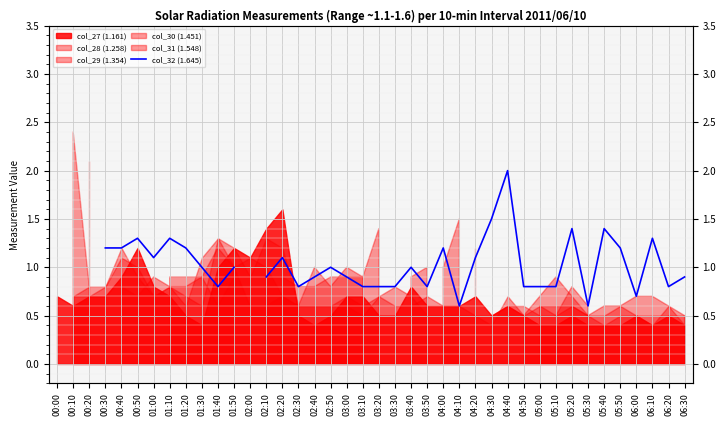

Is it true that the value at 04:10 is 0.3?

False